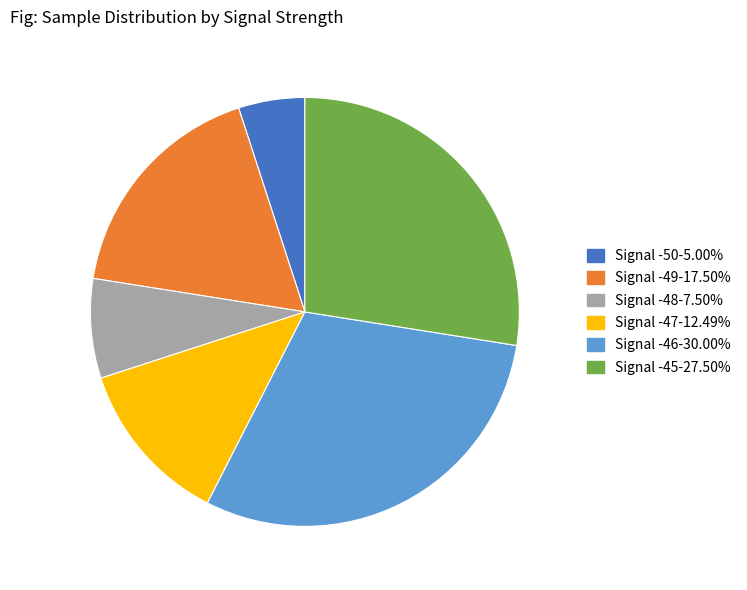

Is there any slice that represents more than half of the pie?

No